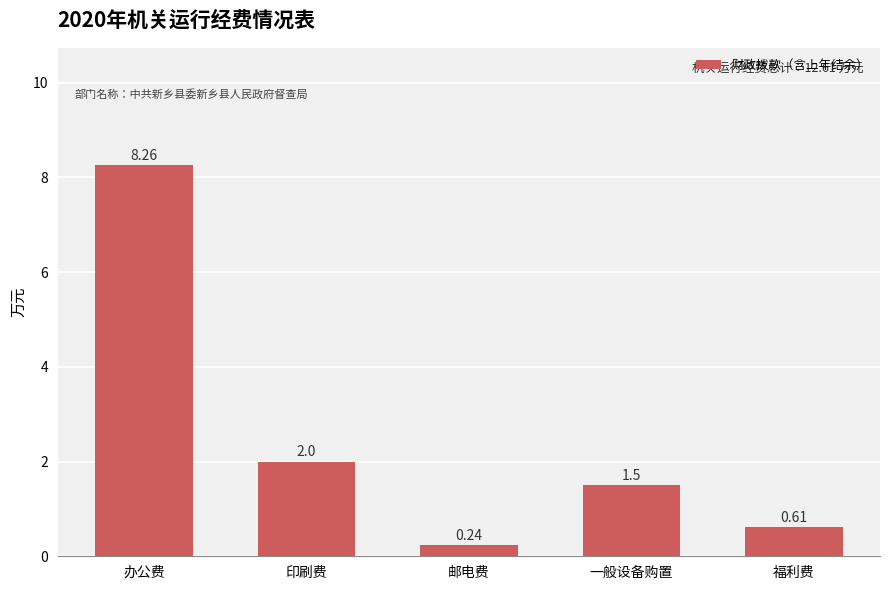

Is it true that the value at 一般设备购置 is 1.5?

True